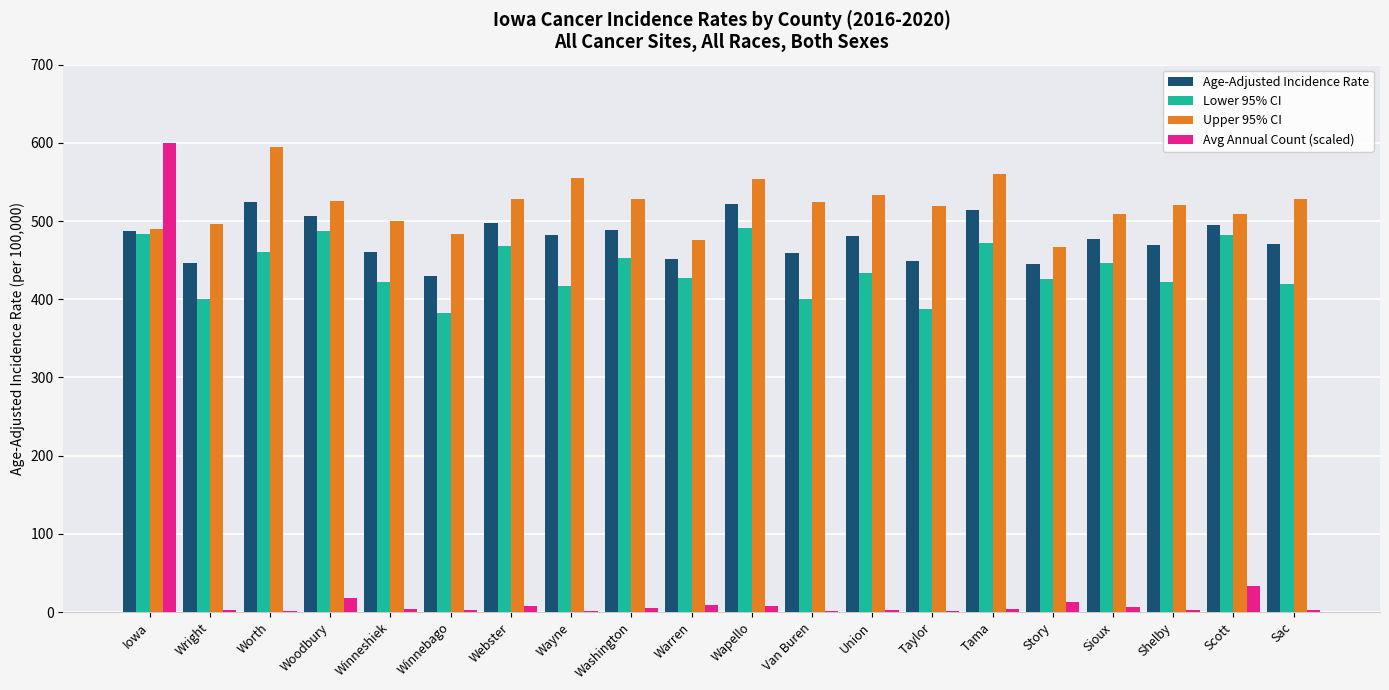

Is it true that Lower 95% CI equals 198.2 at Winneshiek?

False